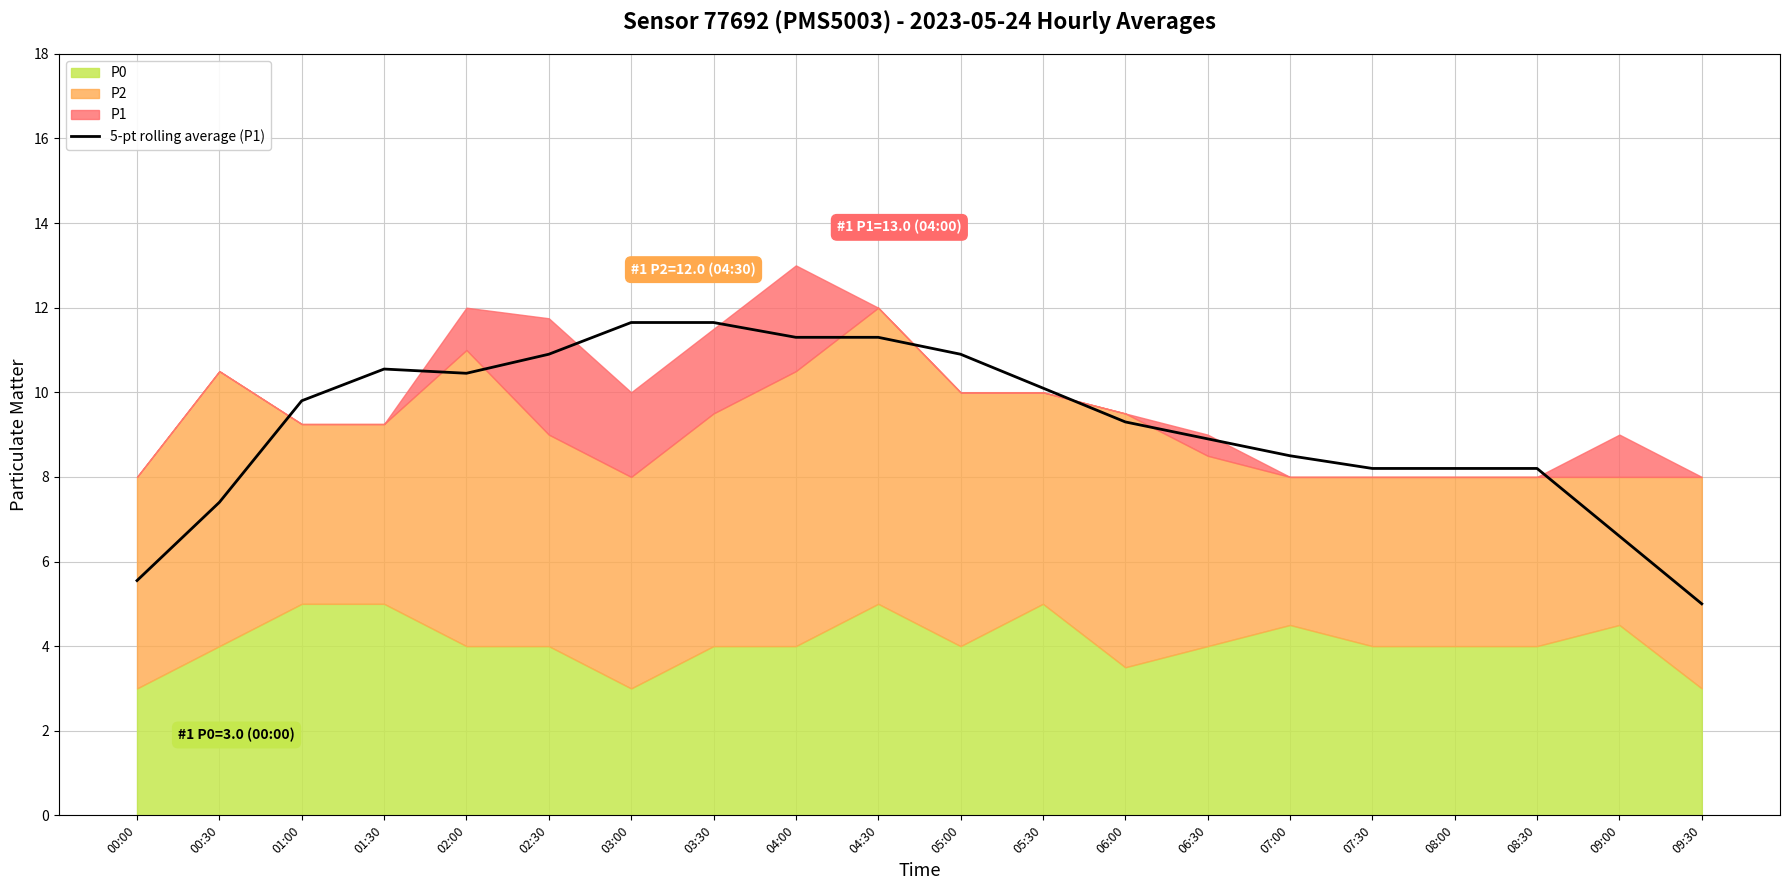

What value does the data have at 05:30?

10.1